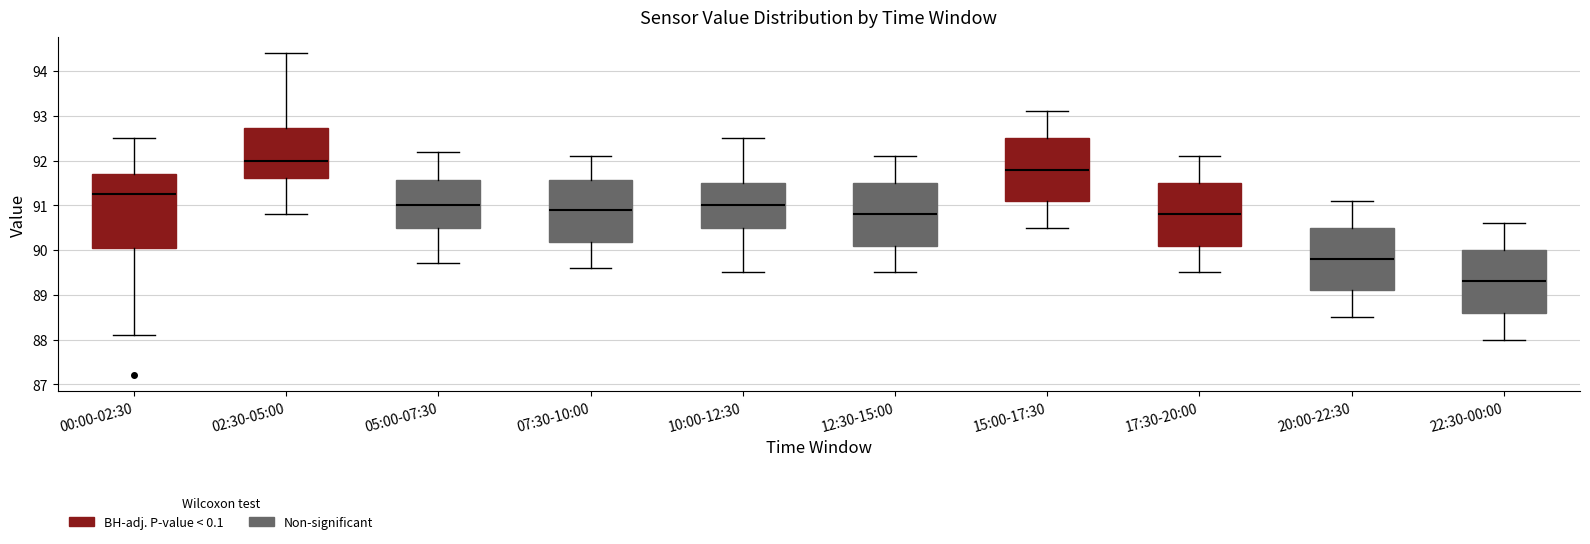

Which box has the lowest median line?

22:30-00:00